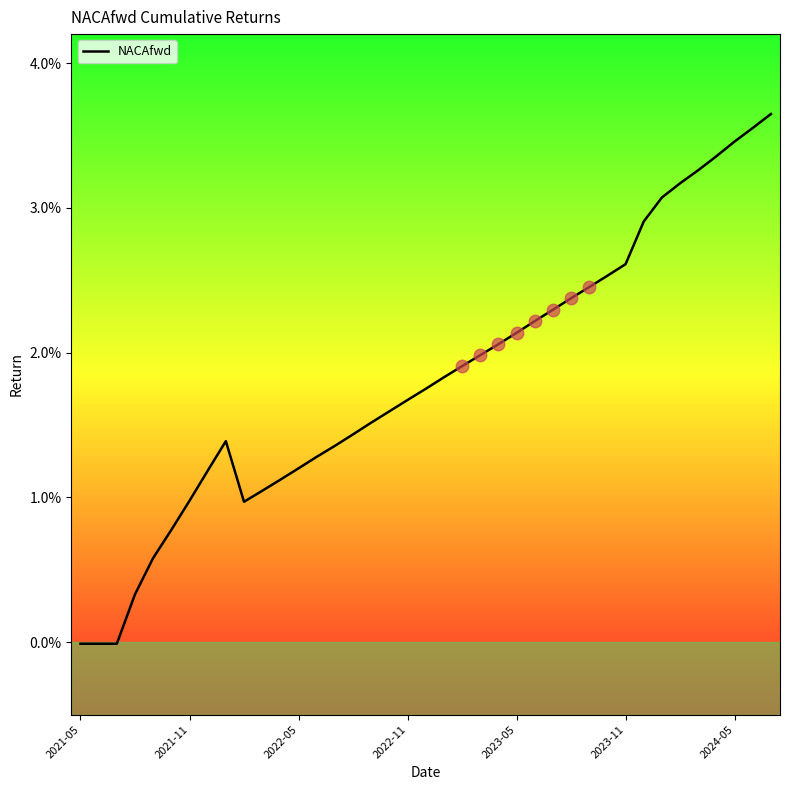

Does the chart have visible grid lines?

No